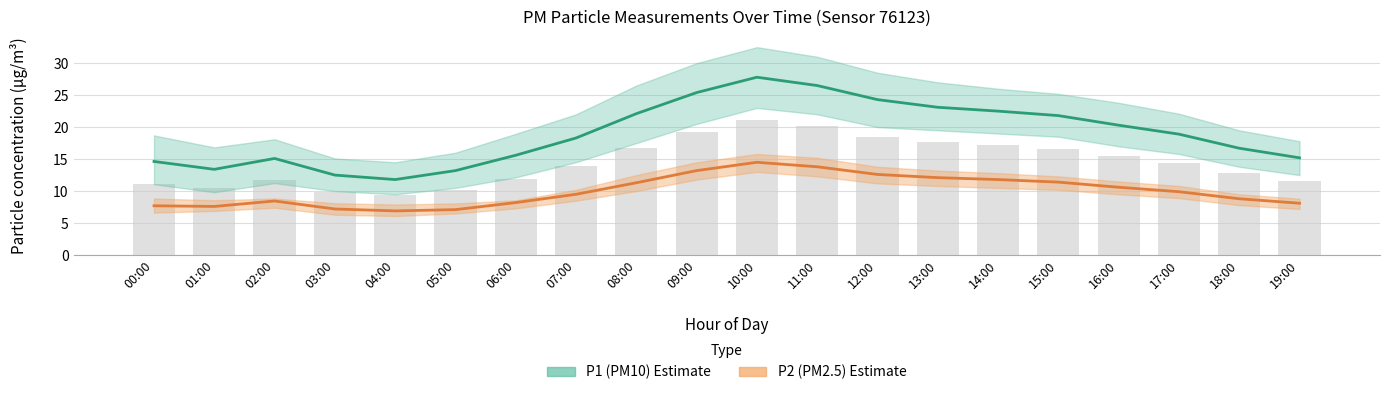

What is the difference between the highest and lowest values at 08:00?

10.8